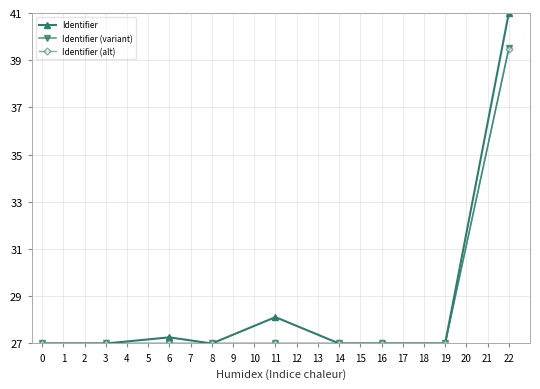

Which category has the highest value in the Identifier (variant) series?

22